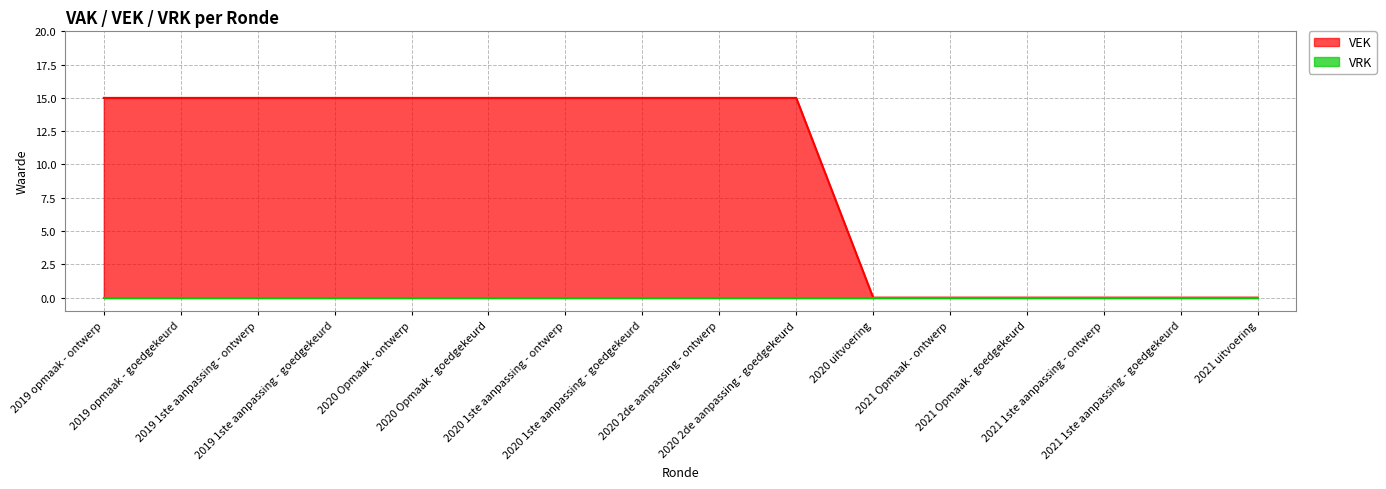

Where is the data nearest to the value 7?

2020 uitvoering